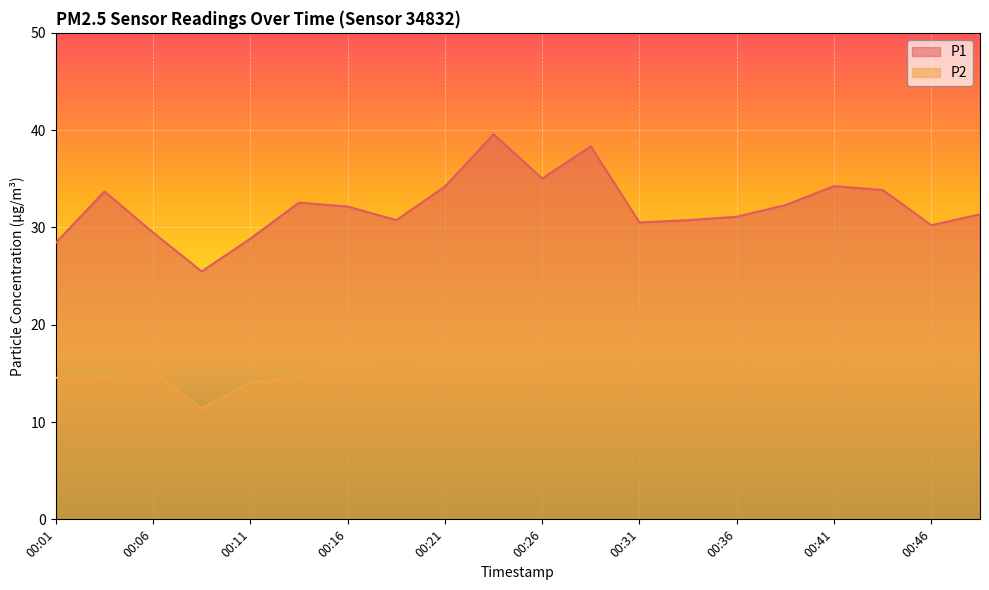

What is the difference between the highest and lowest values at 00:36?

15.7